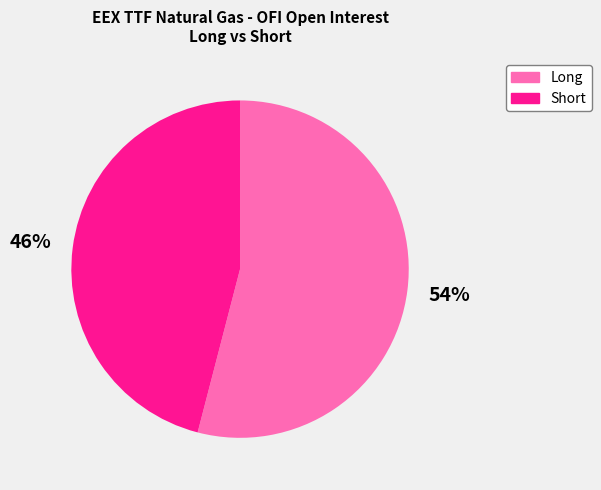

Rank the categories by value from lowest to highest.

Short, Long